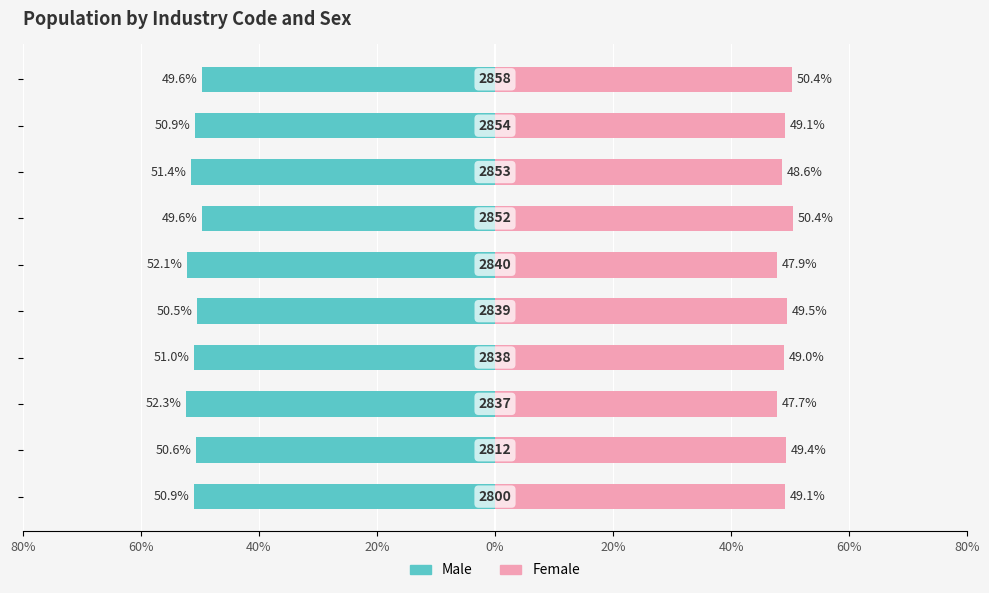

Between 20% and 40%, which is larger?

20%